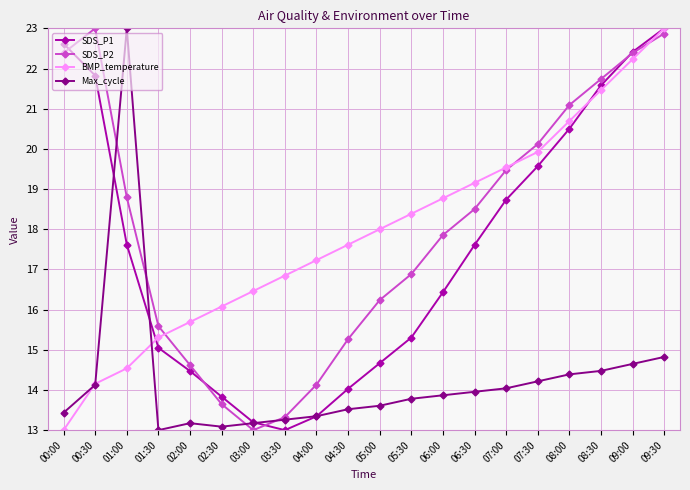

Rank the series at 05:30 from highest to lowest value.

BMP_temperature, SDS_P2, SDS_P1, Max_cycle